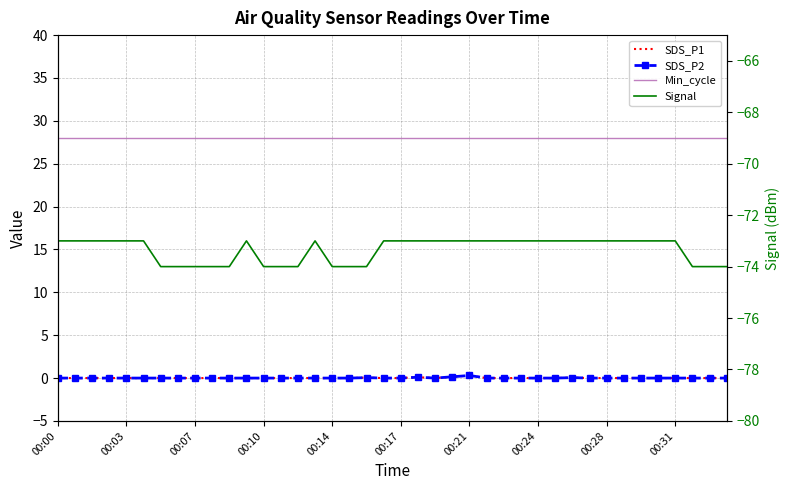

Which has a higher value, 30 or 38?

30